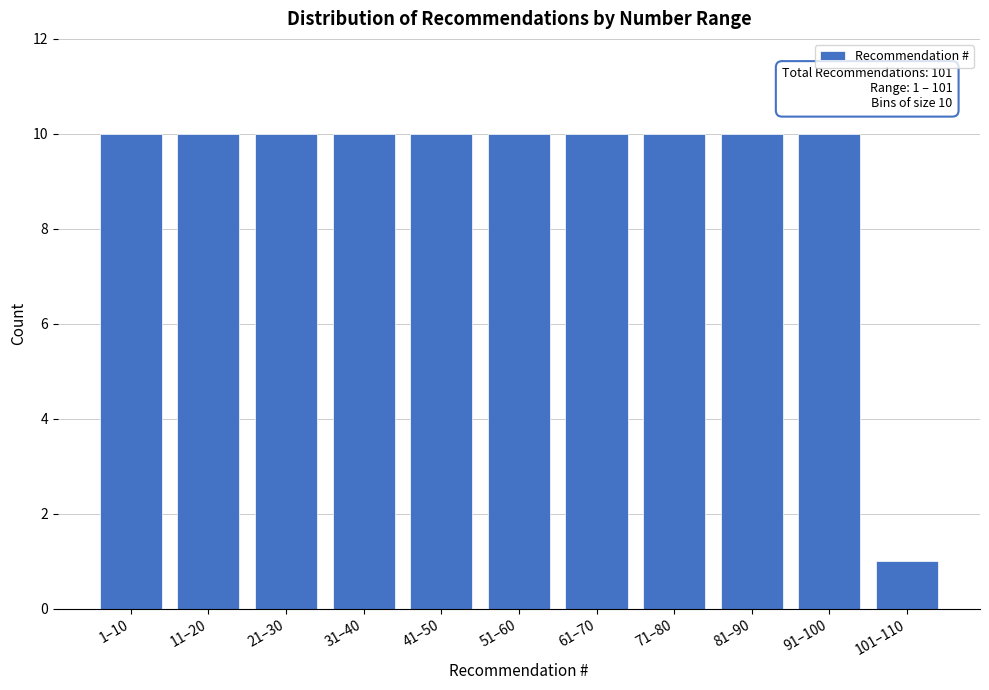

Reading left to right, transcribe all the data shown in this chart.

10	10	10	10	10	10	10	10	10	10	1